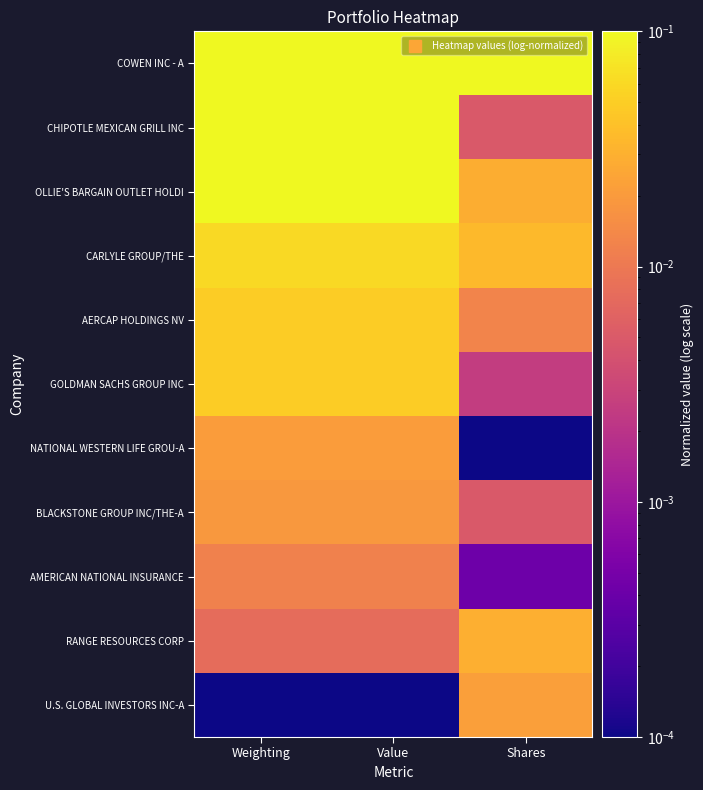

Which label corresponds to the smallest value in the chart?

Shares